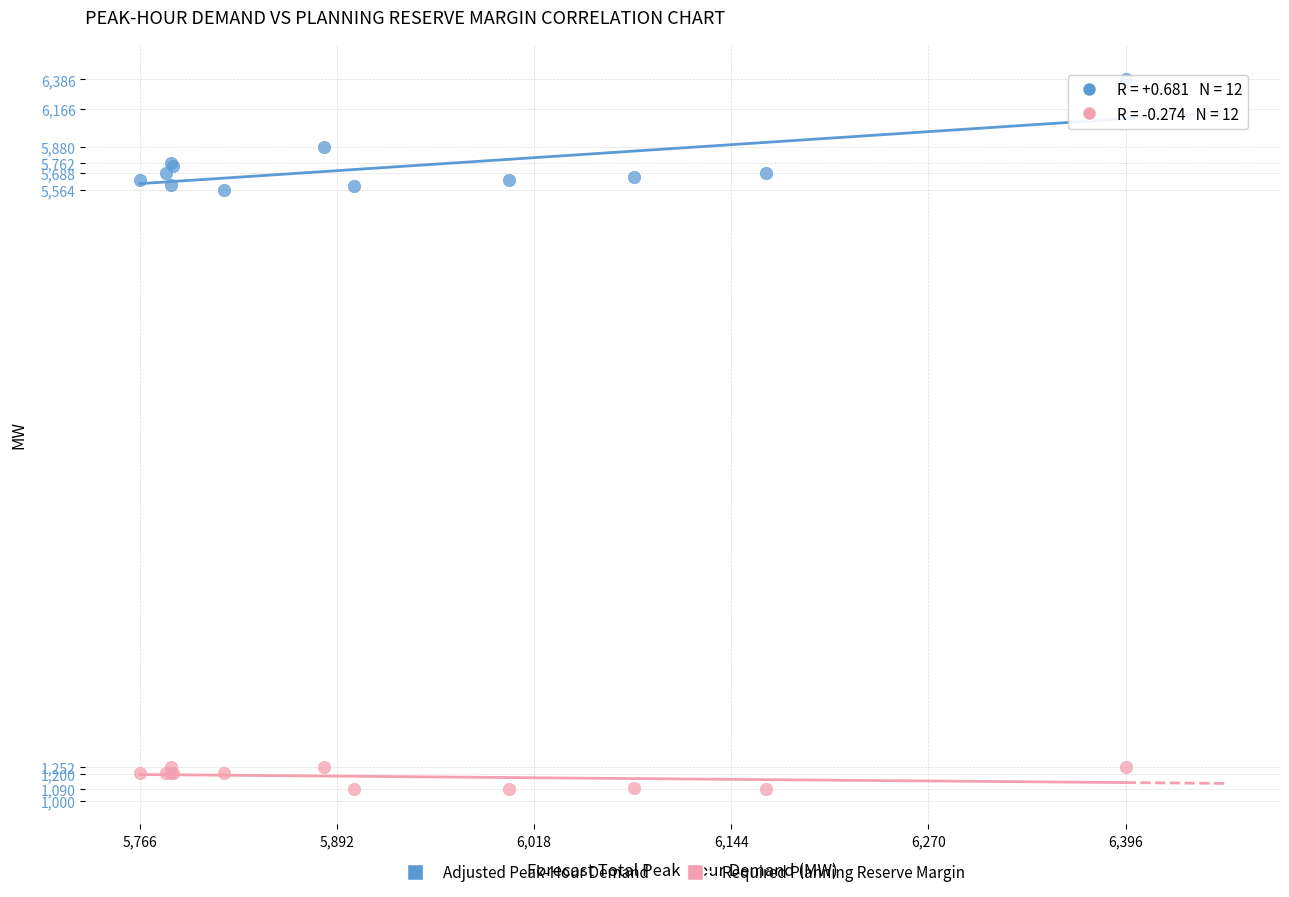

In the Adjusted Peak-Hour Demand series, what Y value is closest to 5975?

5879.0